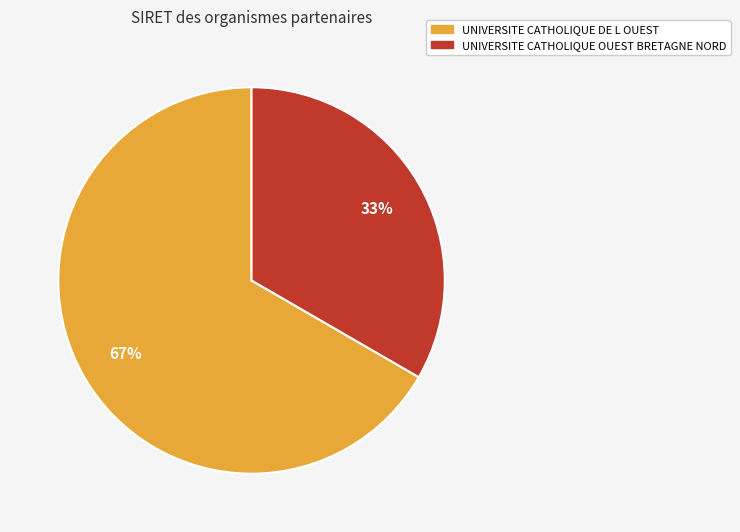

Is there a majority slice in this chart?

Yes